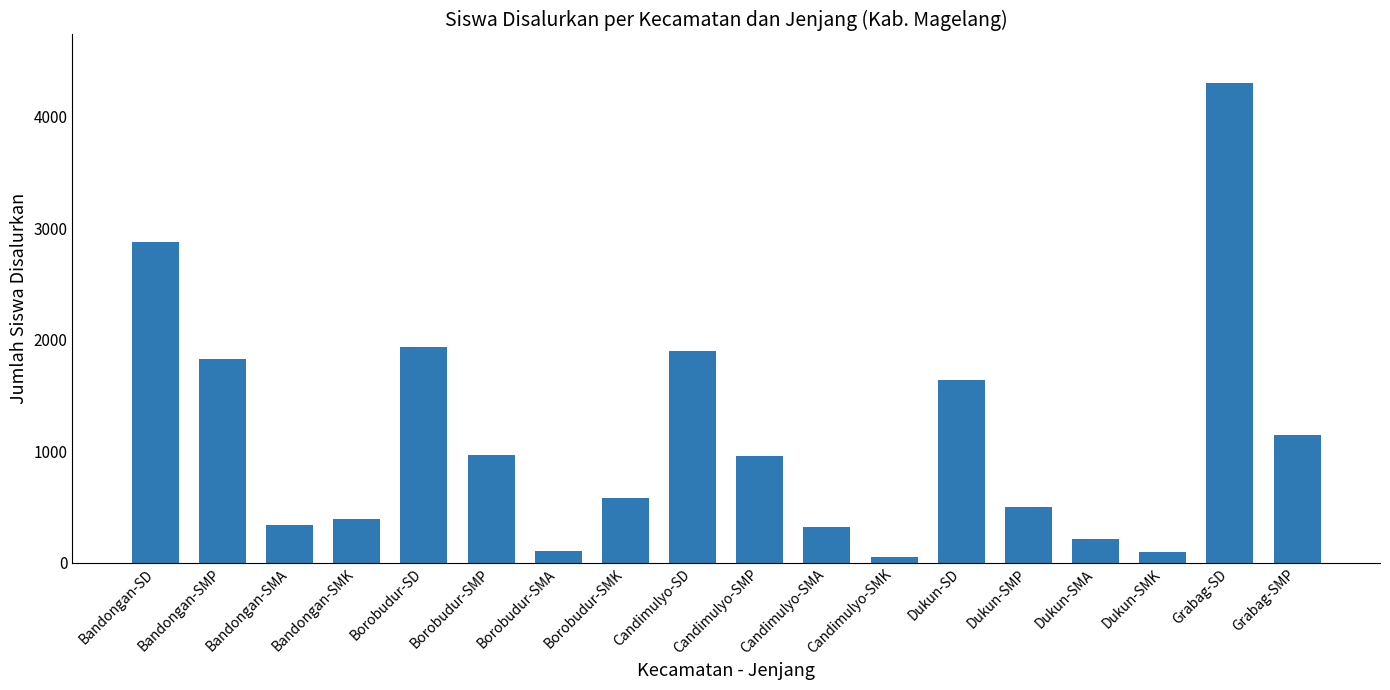

What is the change in value from Borobudur-SMA to Candimulyo-SMA?

+214